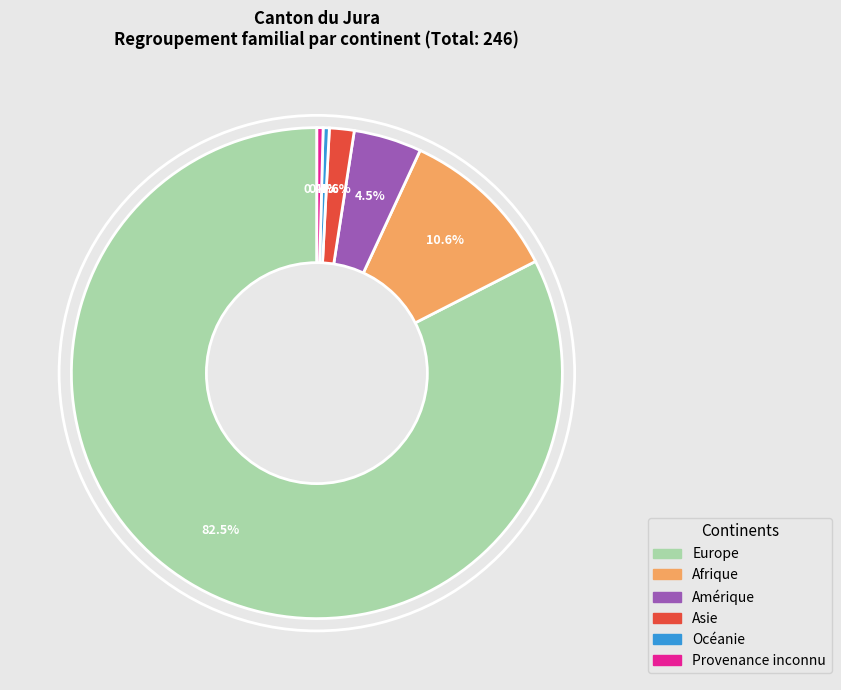

Is it true that Océanie is 0% of the pie?

True